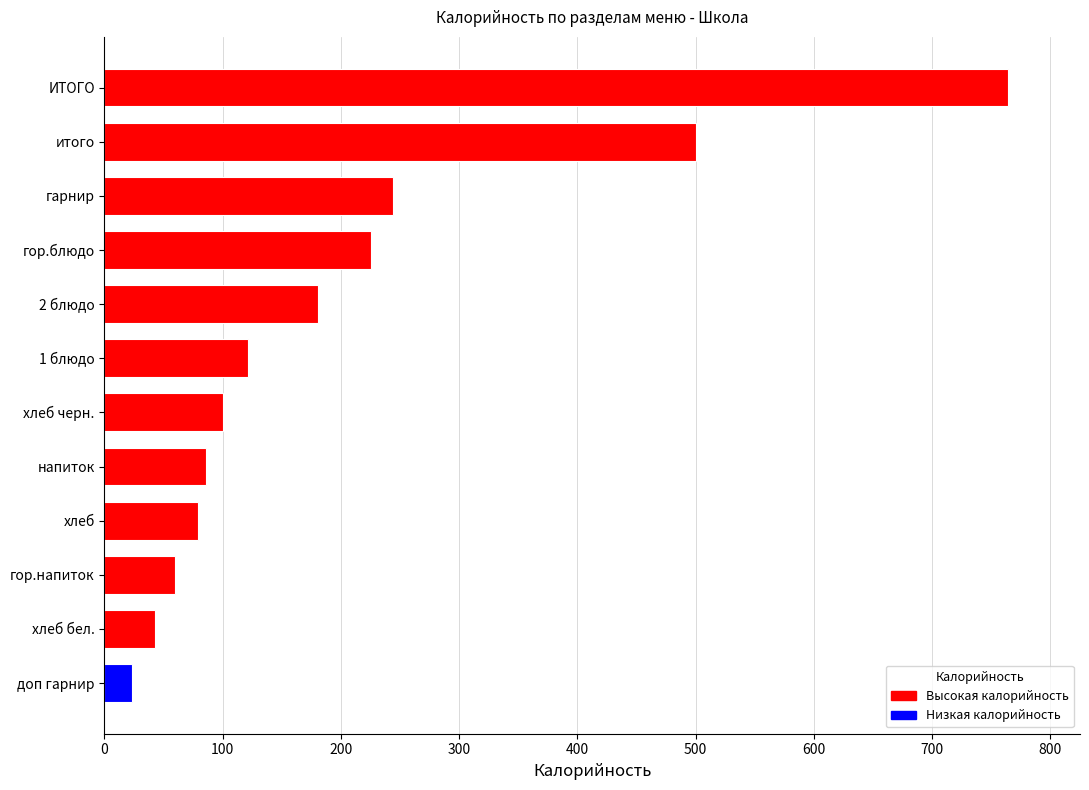

Is it true that the value at гор.блюдо is 225.8?

True